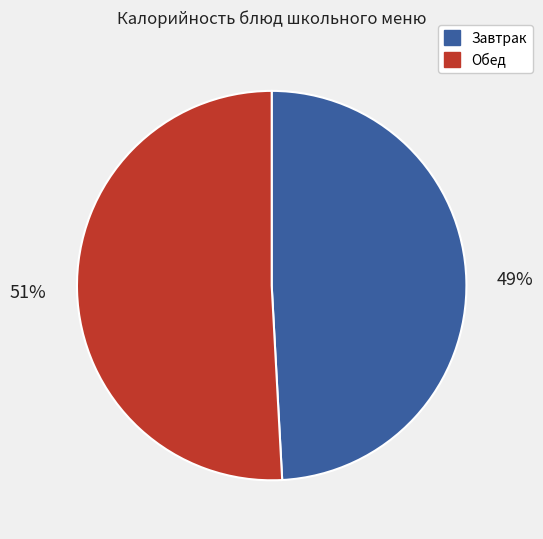

How many slices are in this pie chart?

2